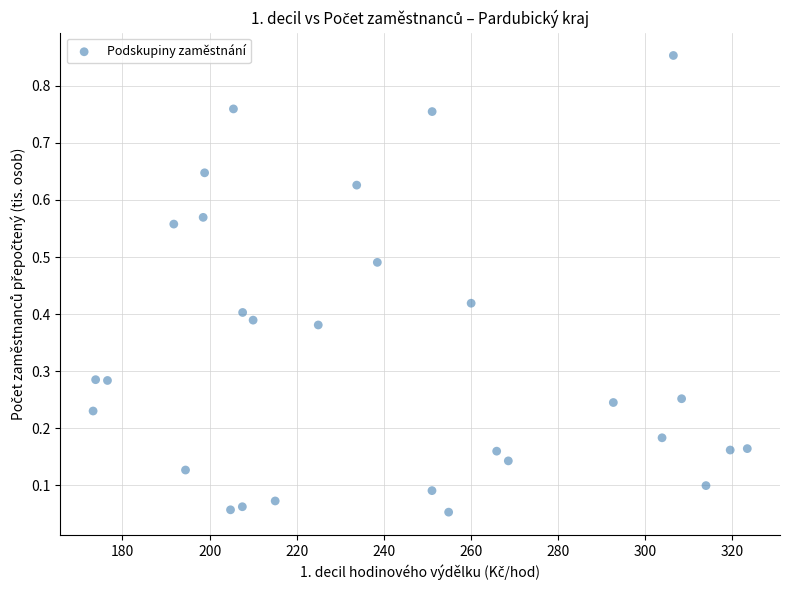

What is the range of X values (max minus min)?

150.1